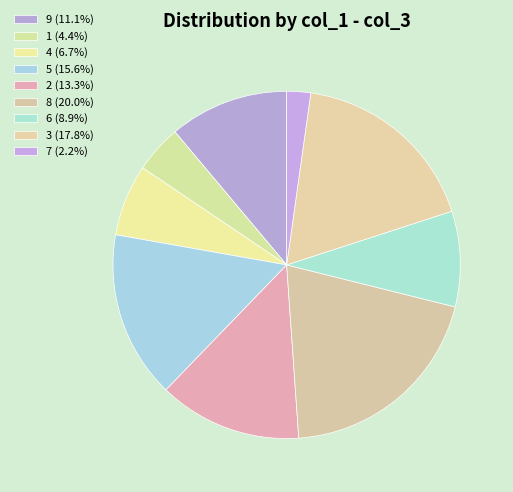

How much of the chart is everything except 5?

84.4%